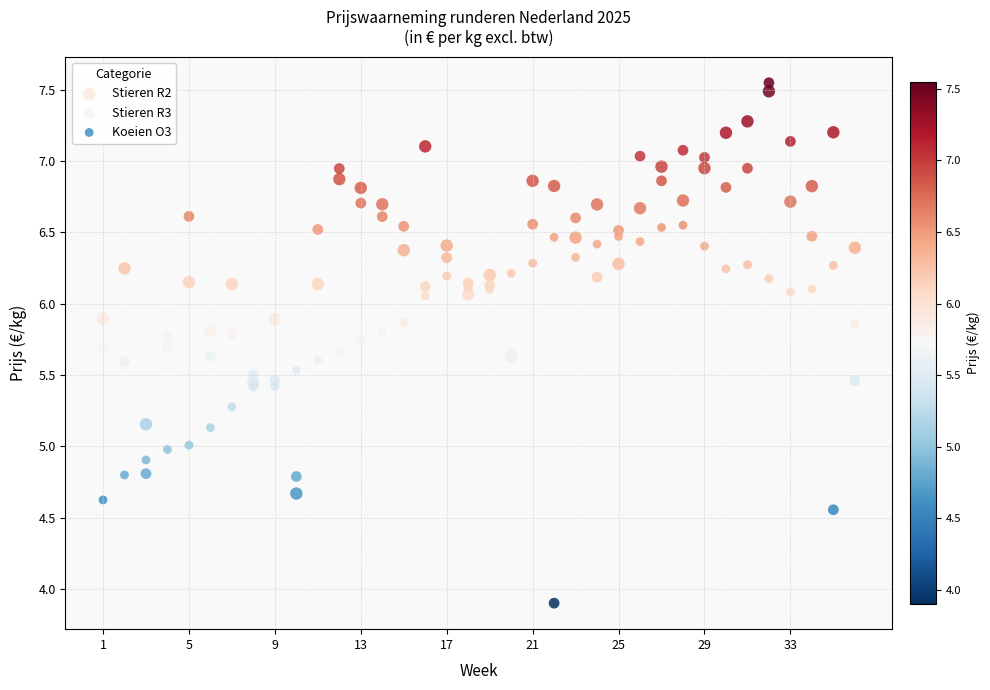

Which series contains the lowest Y value?

Stieren R3